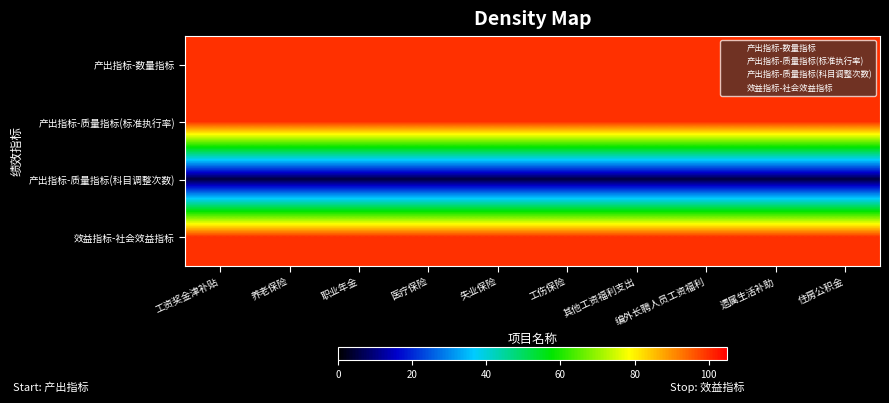

What is the difference between the highest and lowest values at 其他工资福利支出?

95